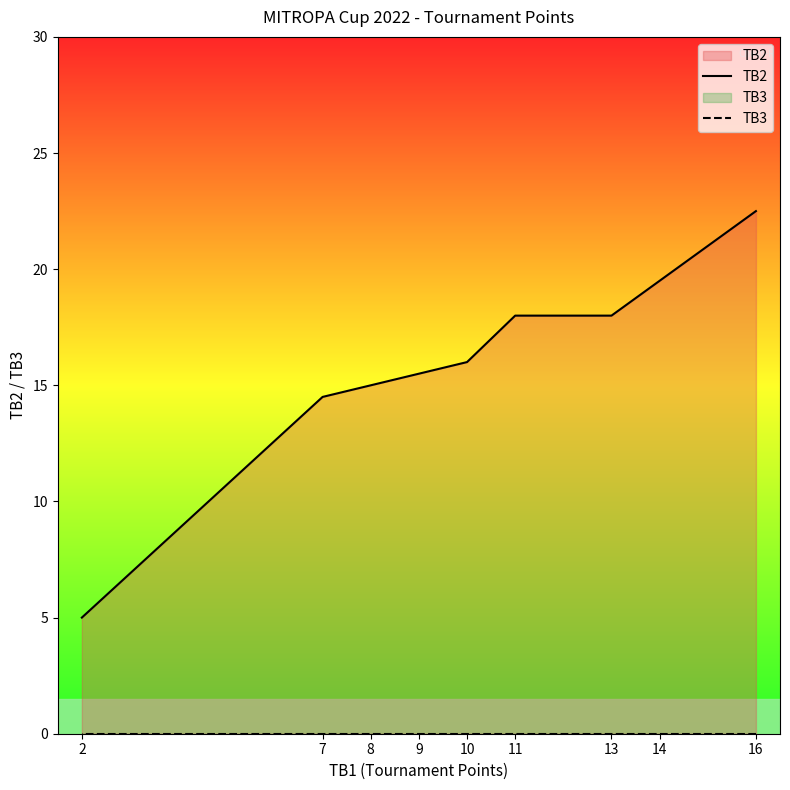

True or false: TB3 has more than 1 interior local peaks.

False